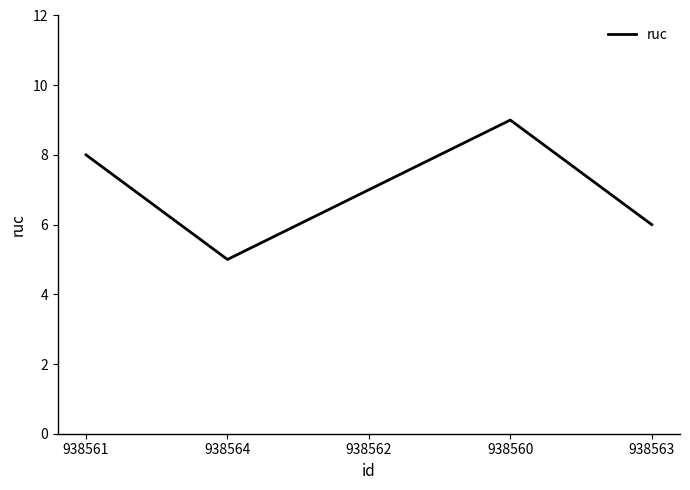

What is the change in value from 938562 to 938563?

-1